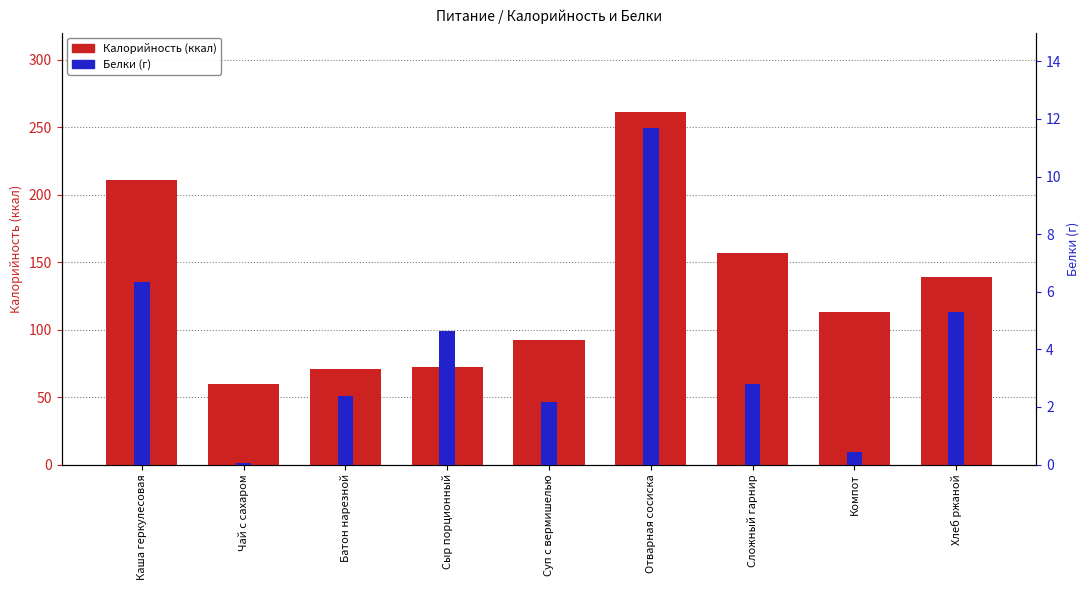

How many groups of bars are there?

9